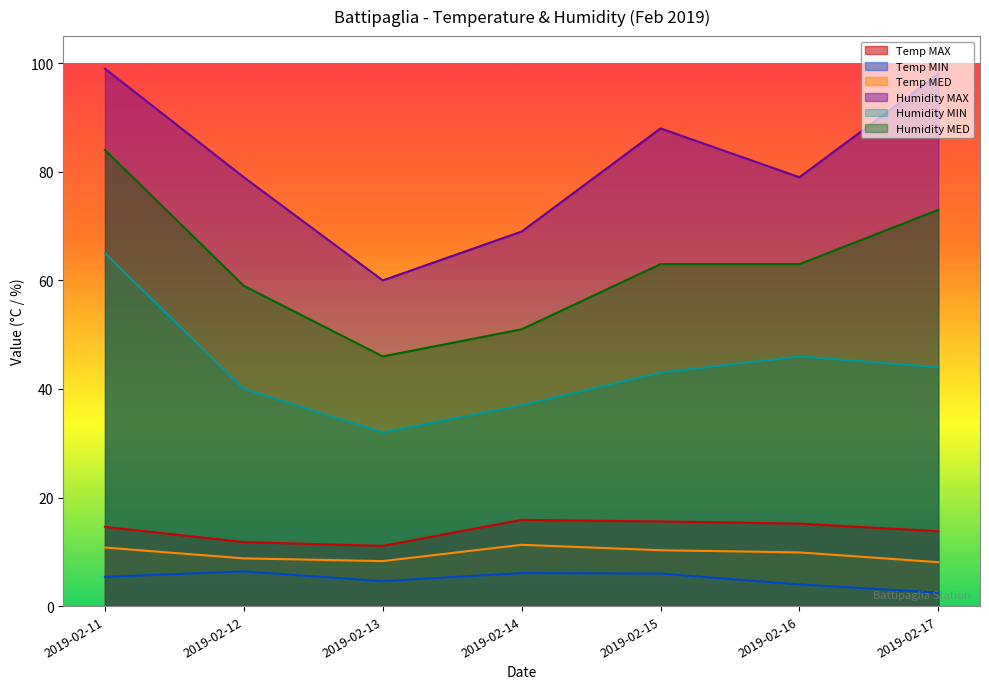

Between 2019-02-11 and 2019-02-17, which series saw the biggest shift?

Humidity MIN